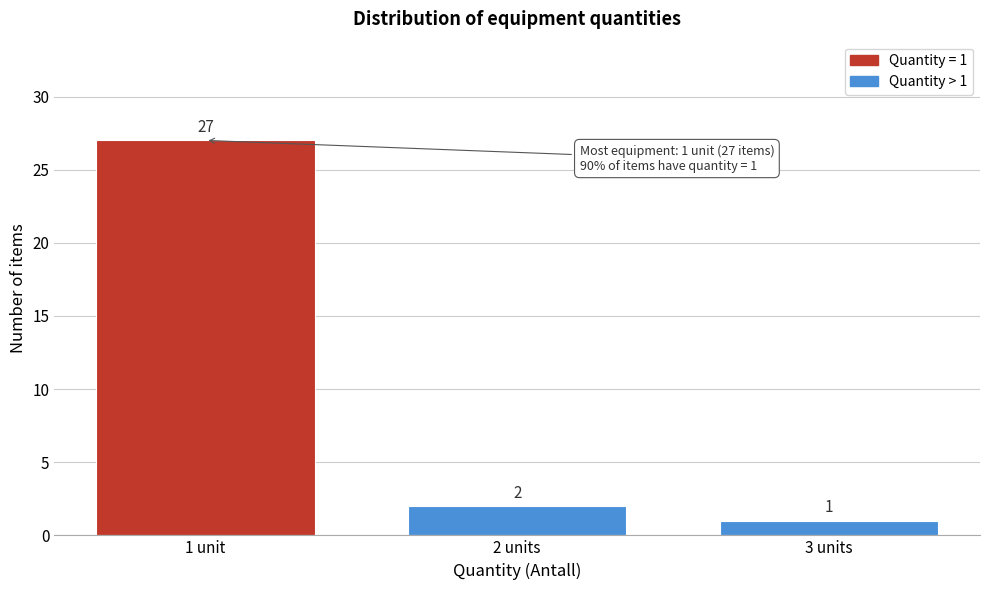

Reading left to right, what are all the values shown in this chart?

1 unit=27	2 units=2	3 units=1